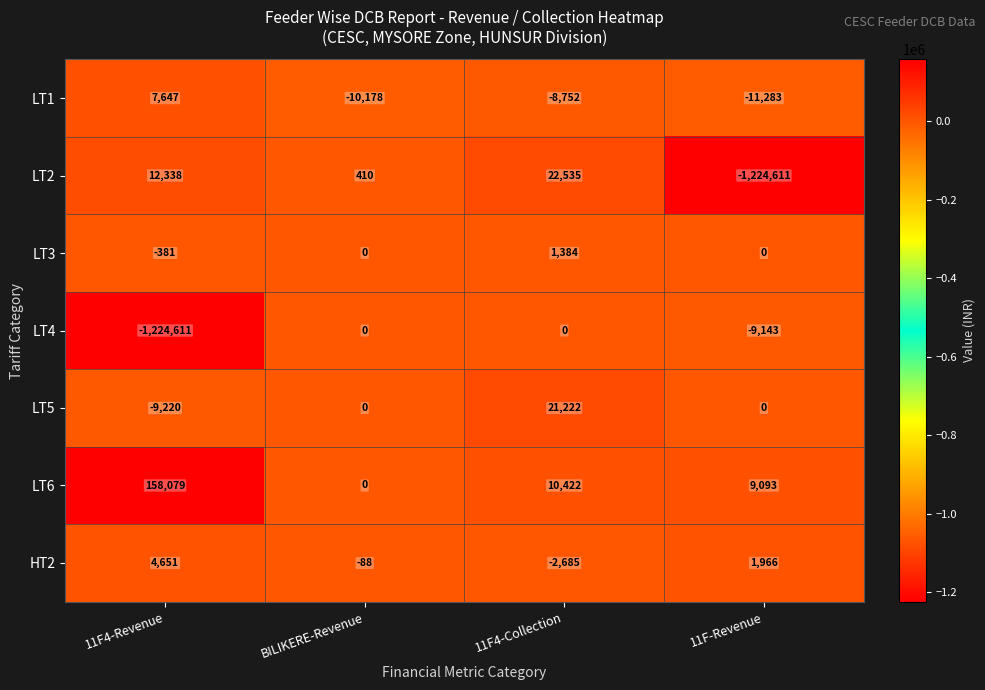

List the series in order of their peak value, lowest first.

LT4, LT3, HT2, LT1, LT5, LT2, LT6